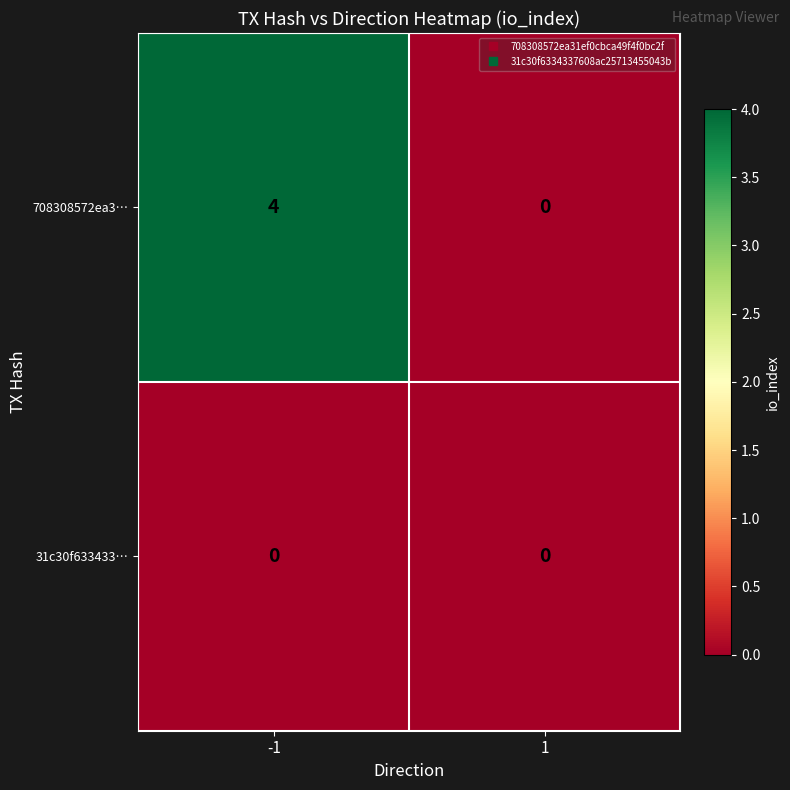

The 31c30f633433… series shows 0 at 1. True or false?

True